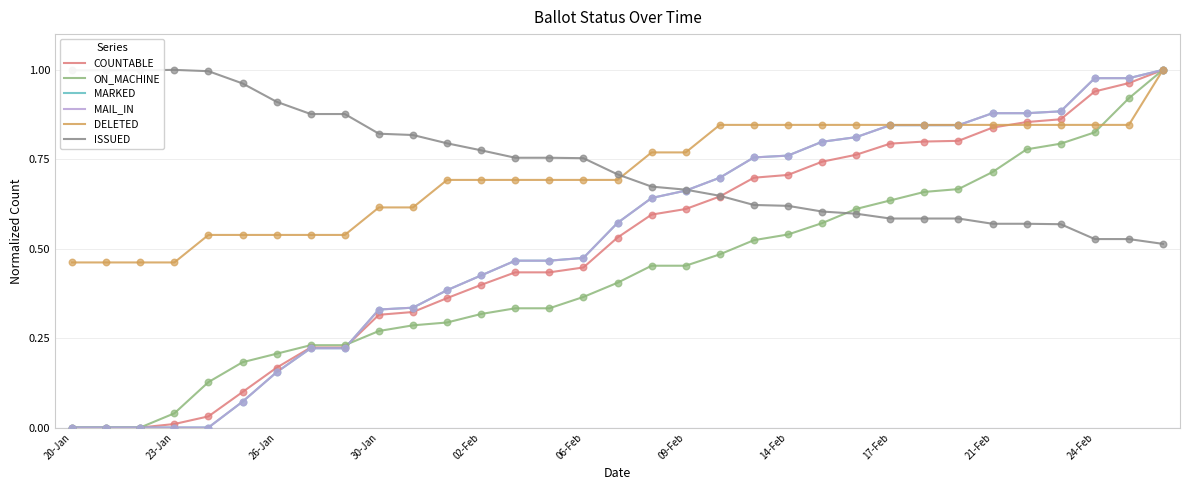

What are all the series names shown in the legend?

COUNTABLE, ON_MACHINE, MARKED, MAIL_IN, DELETED, ISSUED